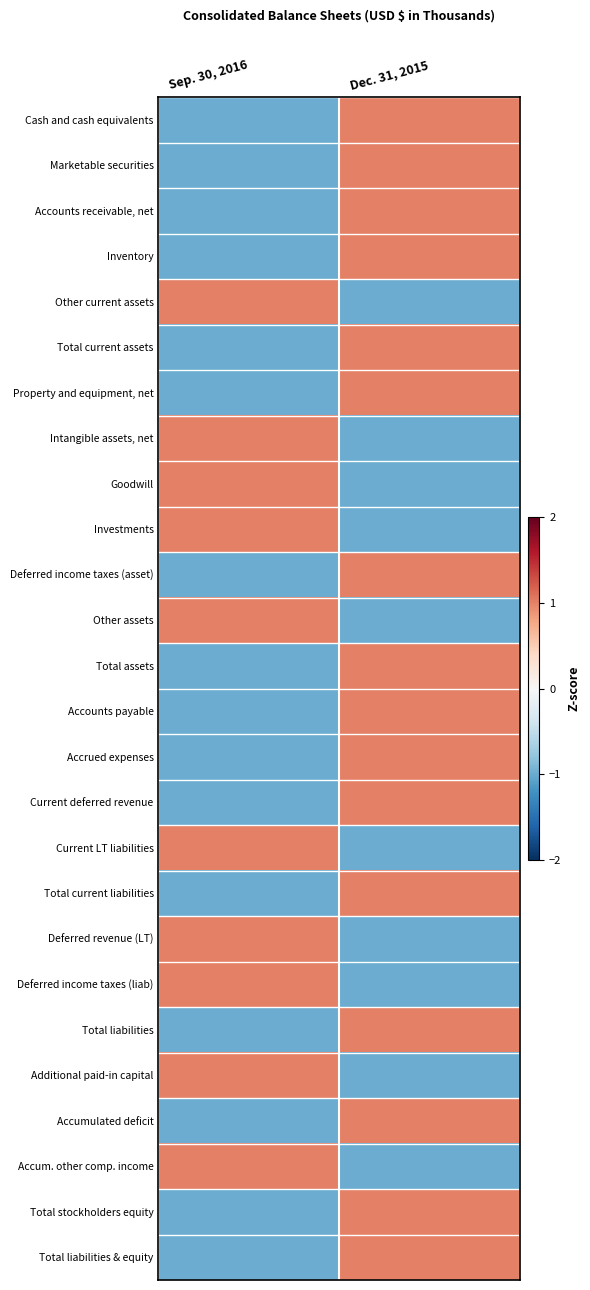

Reading left to right, list all the values displayed in this chart.

Cash and cash equivalents: Sep. 30, 2016=-1	Dec. 31, 2015=1
Marketable securities: Sep. 30, 2016=-1	Dec. 31, 2015=1
Accounts receivable, net: Sep. 30, 2016=-1	Dec. 31, 2015=1
Inventory: Sep. 30, 2016=-1	Dec. 31, 2015=1
Other current assets: Sep. 30, 2016=1	Dec. 31, 2015=-1
Total current assets: Sep. 30, 2016=-1	Dec. 31, 2015=1
Property and equipment, net: Sep. 30, 2016=-1	Dec. 31, 2015=1
Intangible assets, net: Sep. 30, 2016=1	Dec. 31, 2015=-1
Goodwill: Sep. 30, 2016=1	Dec. 31, 2015=-1
Investments: Sep. 30, 2016=1	Dec. 31, 2015=-1
Deferred income taxes (asset): Sep. 30, 2016=-1	Dec. 31, 2015=1
Other assets: Sep. 30, 2016=1	Dec. 31, 2015=-1
Total assets: Sep. 30, 2016=-1	Dec. 31, 2015=1
Accounts payable: Sep. 30, 2016=-1	Dec. 31, 2015=1
Accrued expenses: Sep. 30, 2016=-1	Dec. 31, 2015=1
Current deferred revenue: Sep. 30, 2016=-1	Dec. 31, 2015=1
Current LT liabilities: Sep. 30, 2016=1	Dec. 31, 2015=-1
Total current liabilities: Sep. 30, 2016=-1	Dec. 31, 2015=1
Deferred revenue (LT): Sep. 30, 2016=1	Dec. 31, 2015=-1
Deferred income taxes (liab): Sep. 30, 2016=1	Dec. 31, 2015=-1
Total liabilities: Sep. 30, 2016=-1	Dec. 31, 2015=1
Additional paid-in capital: Sep. 30, 2016=1	Dec. 31, 2015=-1
Accumulated deficit: Sep. 30, 2016=-1	Dec. 31, 2015=1
Accum. other comp. income: Sep. 30, 2016=1	Dec. 31, 2015=-1
Total stockholders equity: Sep. 30, 2016=-1	Dec. 31, 2015=1
Total liabilities & equity: Sep. 30, 2016=-1	Dec. 31, 2015=1